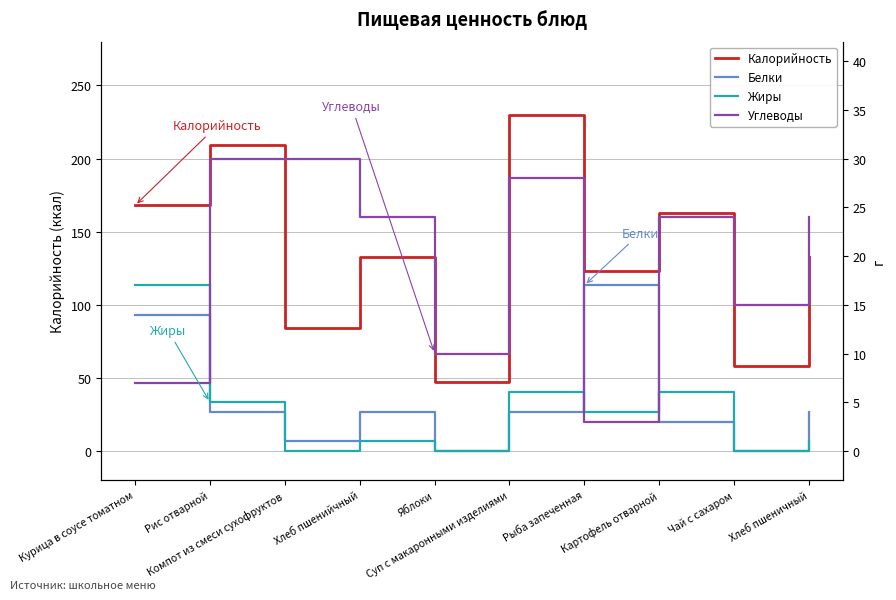

Rank the series by their maximum value, from lowest to highest.

Белки, Жиры, Углеводы, Калорийность